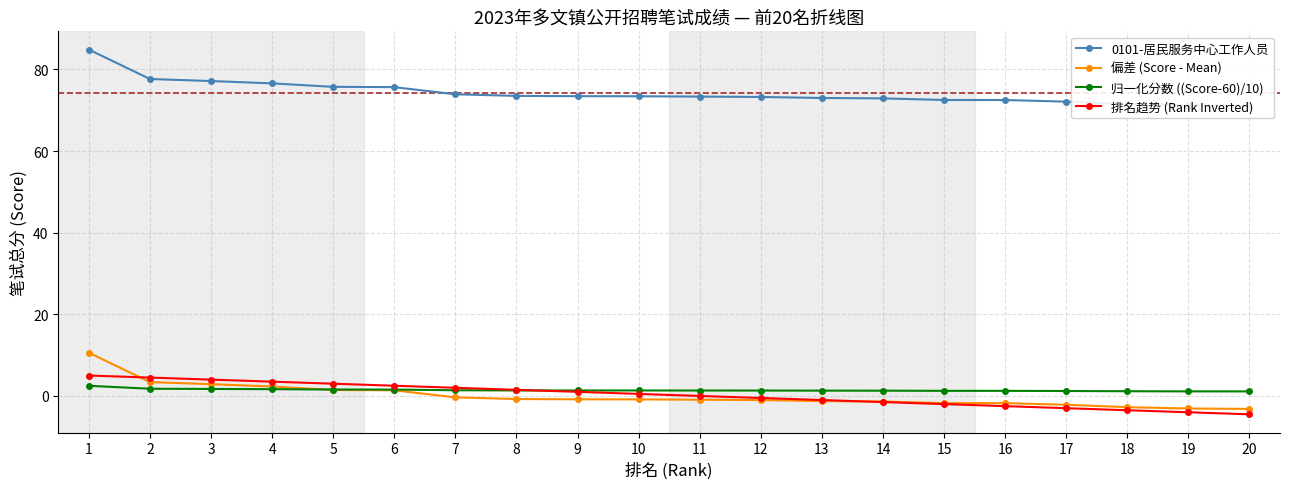

How many lines are shown in the chart?

4